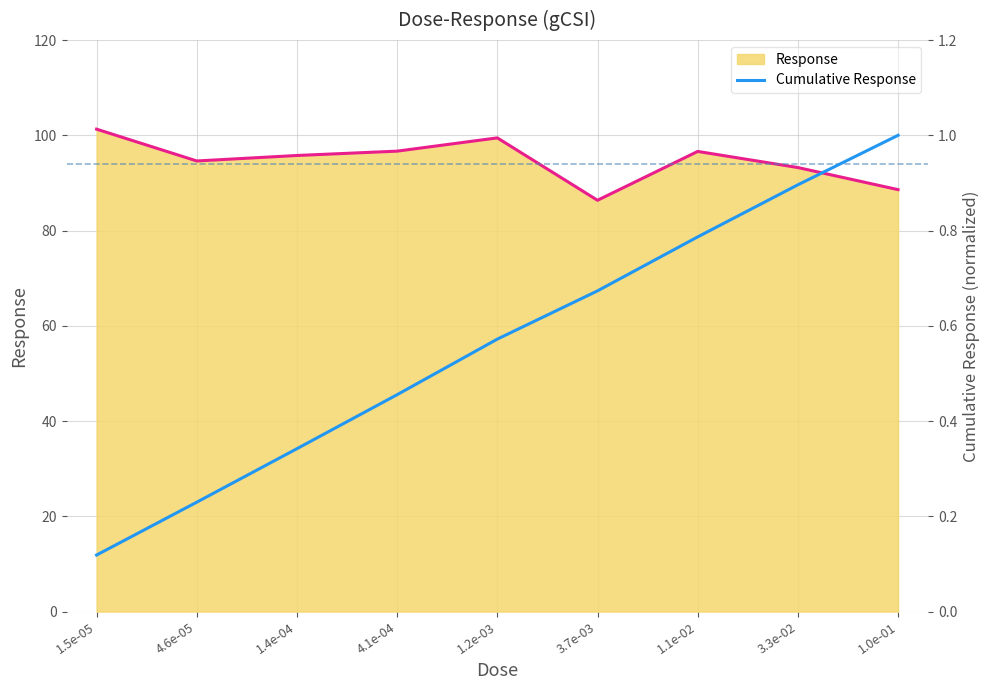

What is the difference between the highest and lowest values at 3.3e-02?

92.3